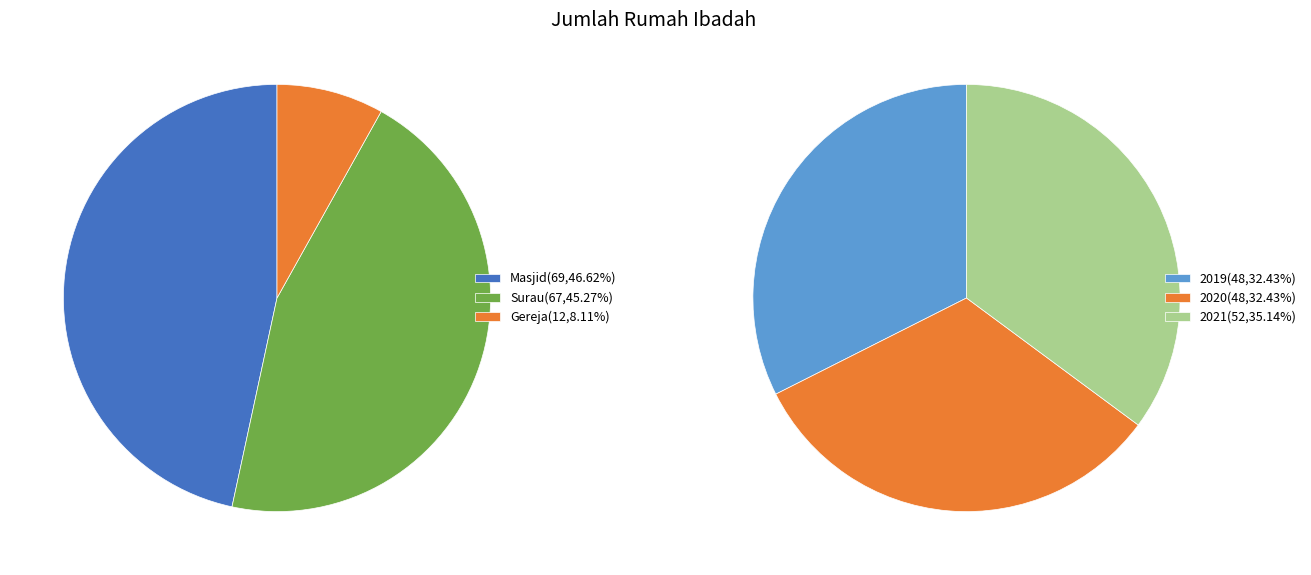

Does 2019 represent more than half of the total?

No